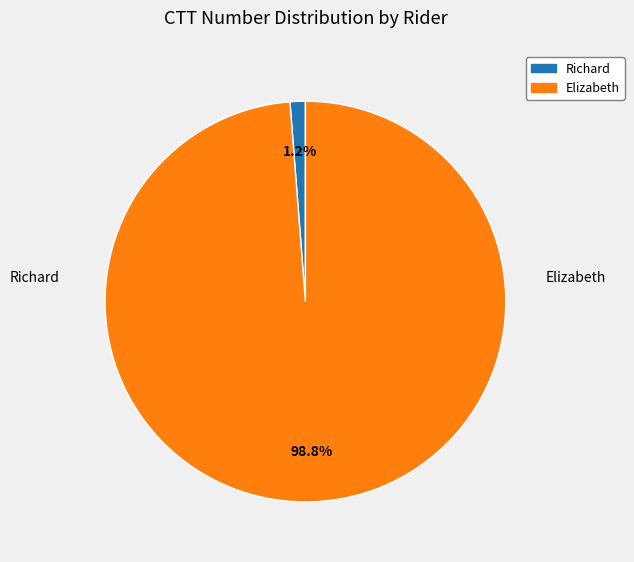

Between Elizabeth and Richard, which is larger?

Elizabeth